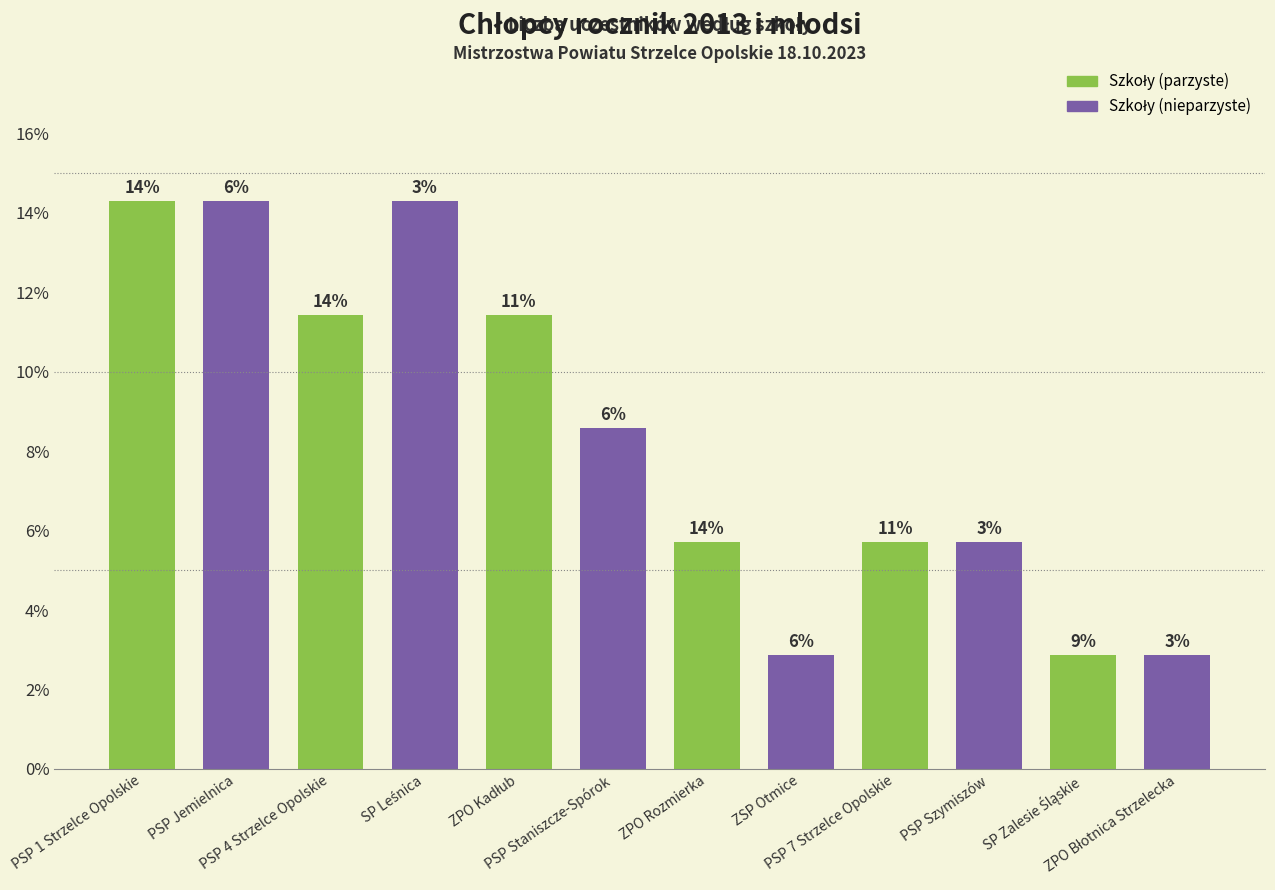

Which series has the widest spread of values?

Szkoły (parzyste)